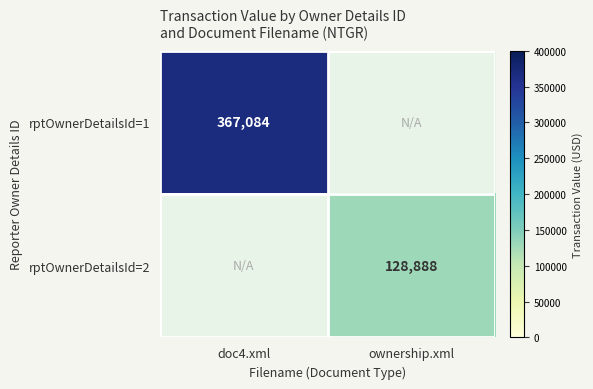

Is it true that rptOwnerDetailsId=2 equals 213258 at ownership.xml?

False